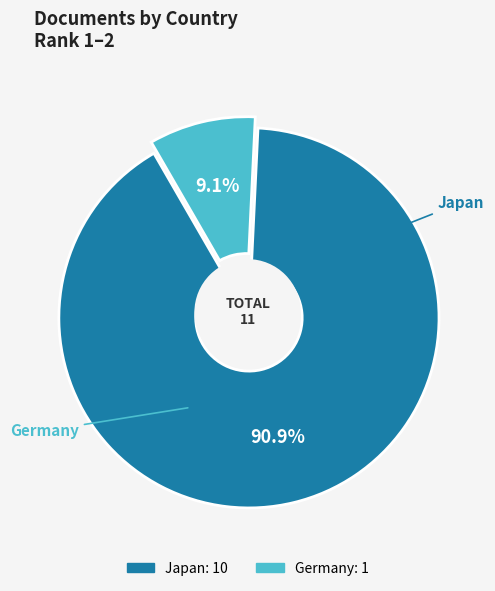

To the nearest percent, what is the average slice percentage?

50%